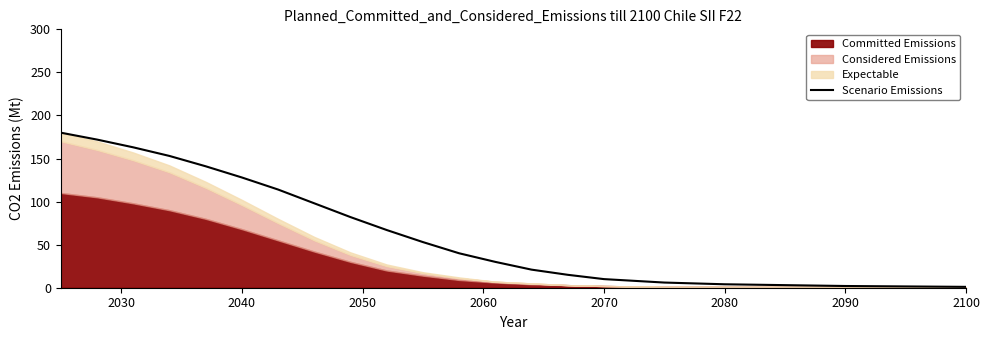

True or false: Scenario Emissions has a value of 2 at 2090.

True